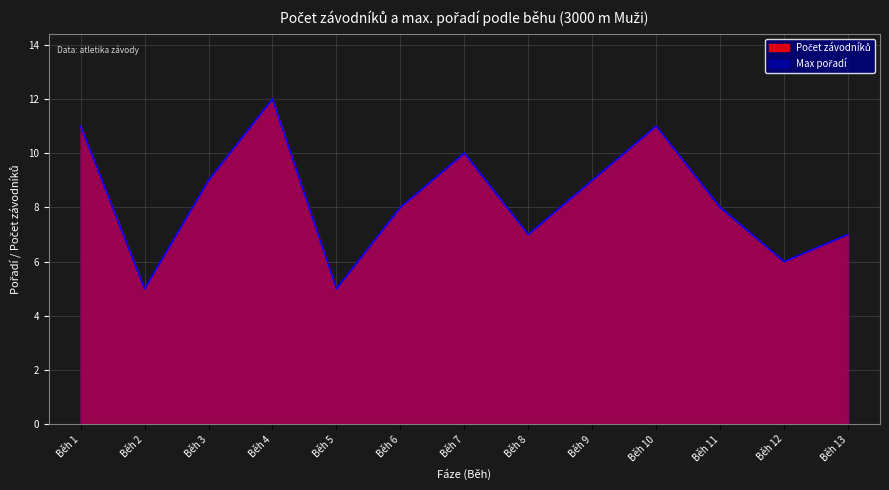

What is the approximate value of Počet závodníků at Běh 8?

7